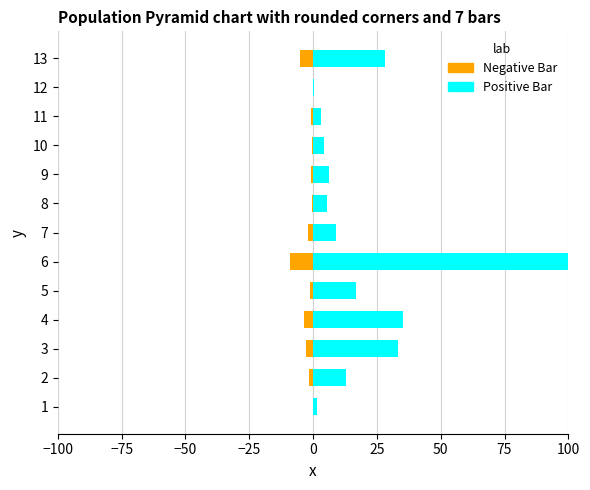

The value of Negative Bar at 10 is -0.6. True or false?

True